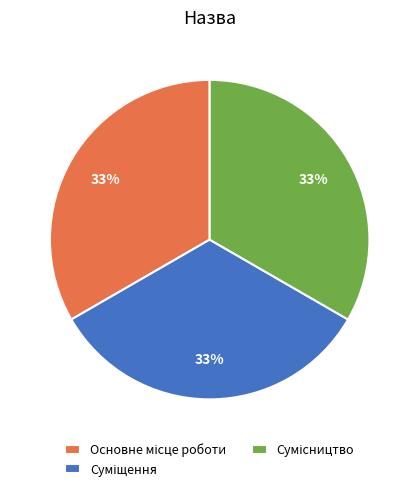

Does any single category account for the majority?

No